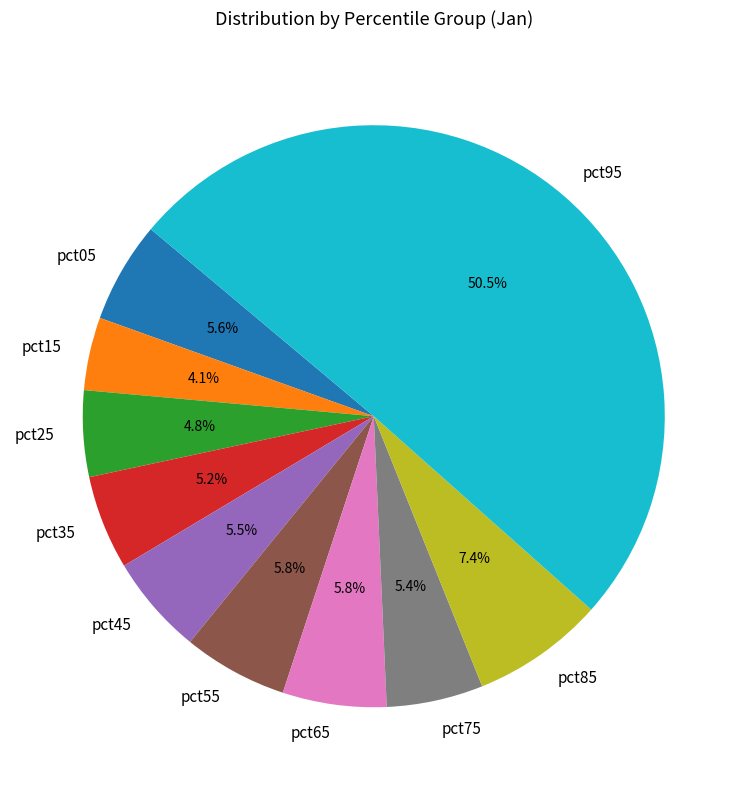

How much of the chart is everything except pct75?

94.6%